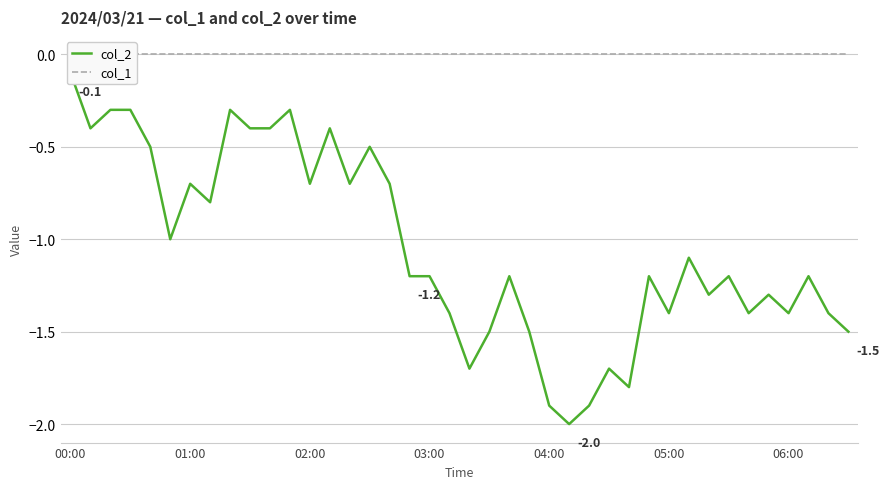

What is the minimum value shown in the chart?

-2.0